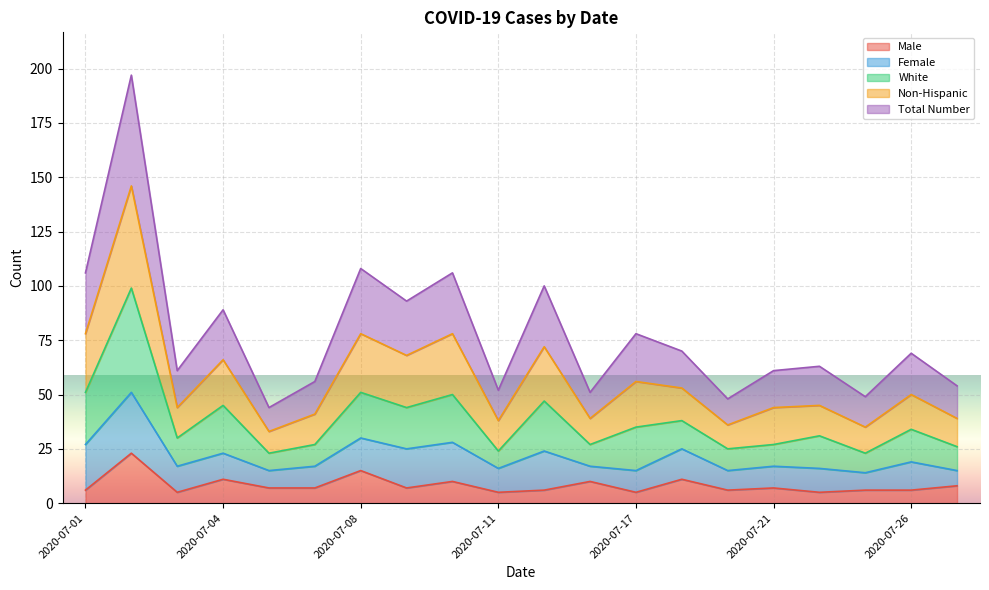

What are all the series names shown in the legend?

Male, Female, White, Non-Hispanic, Total Number